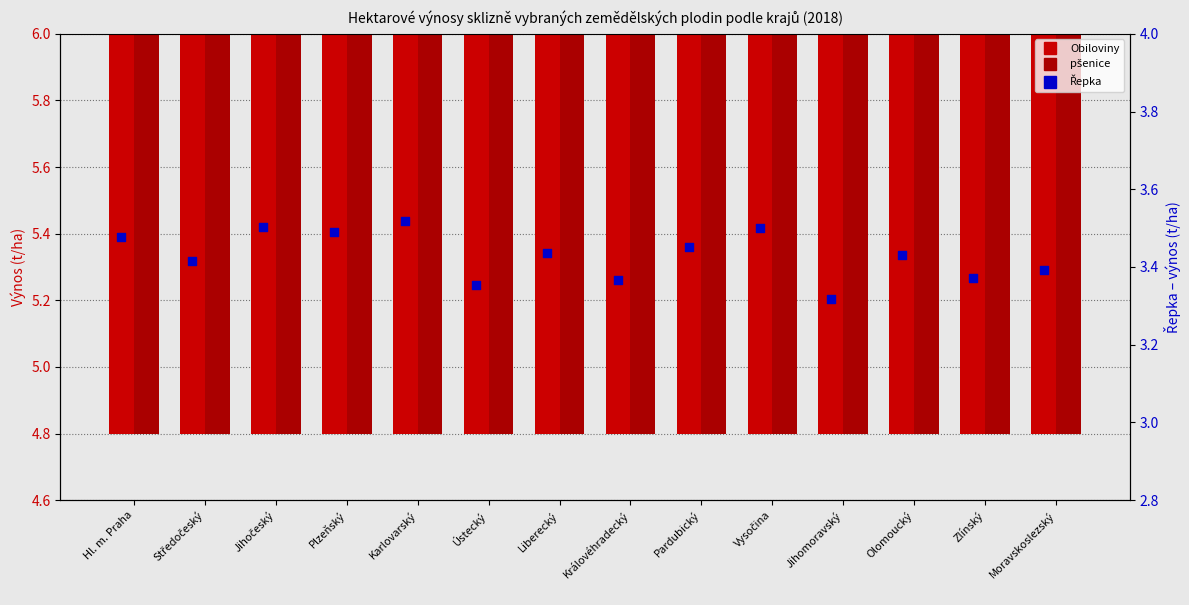

At how many categories does at least one series exceed 4?

14